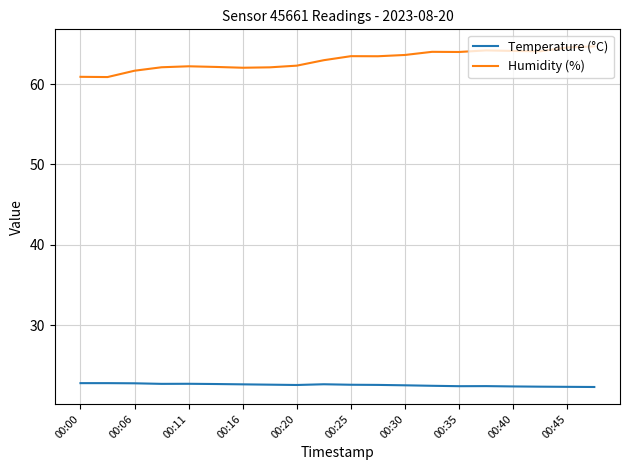

True or false: Humidity (%) and Temperature (°C) cross at least once.

False